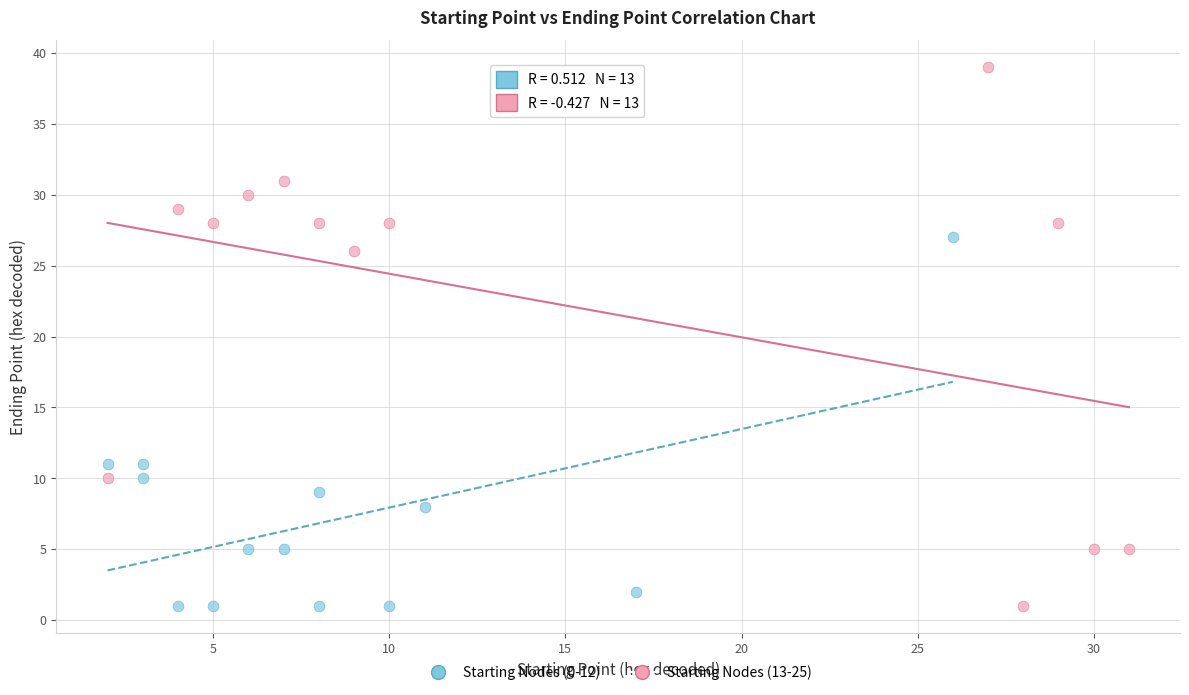

Which series has the largest Y range (max minus min)?

Starting Nodes (13-25)